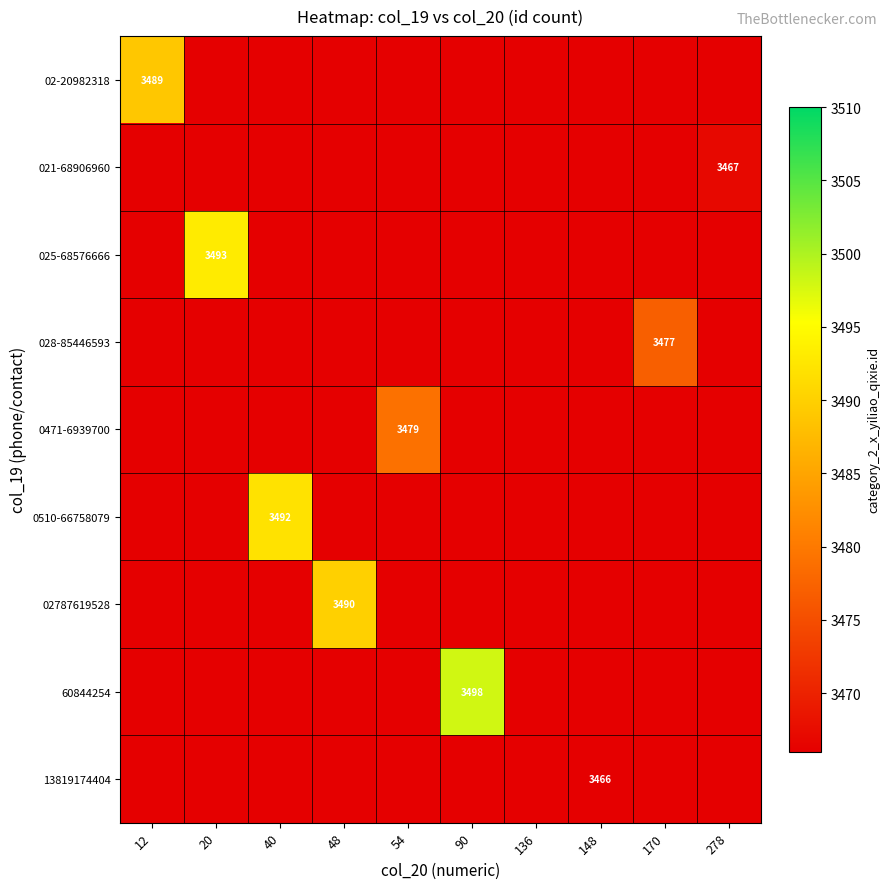

True or false: 021-68906960 has a value of 5866 at 278.

False